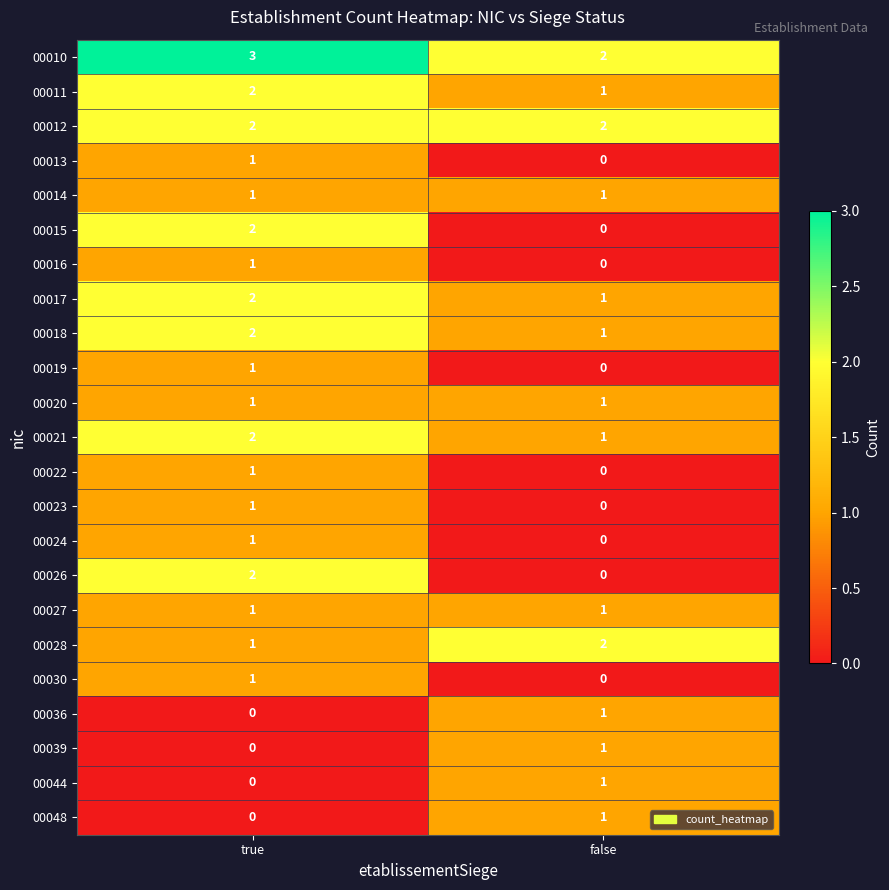

The value of 00011 at true is 0. True or false?

False